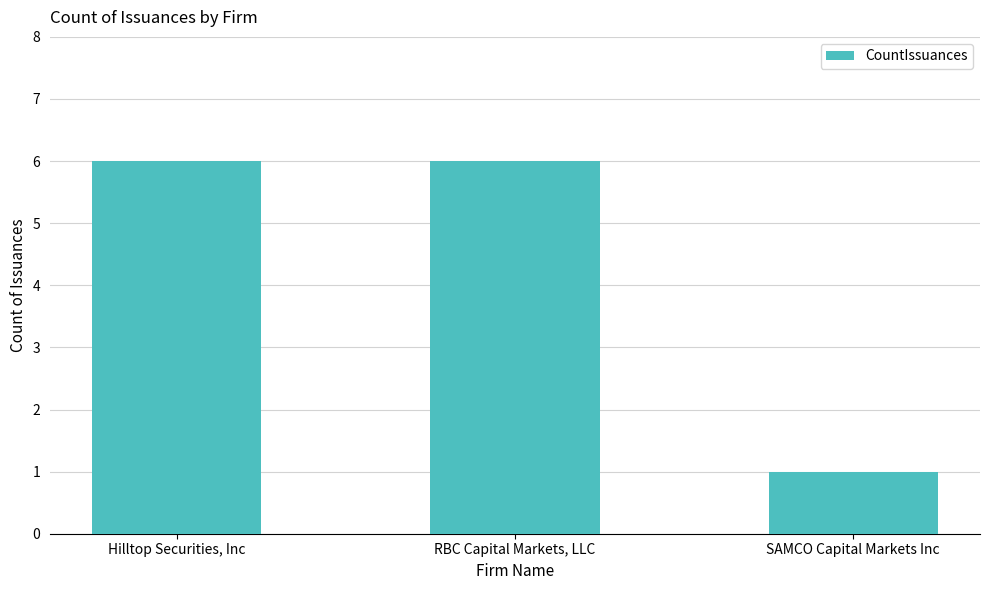

How many bars are there in total?

3